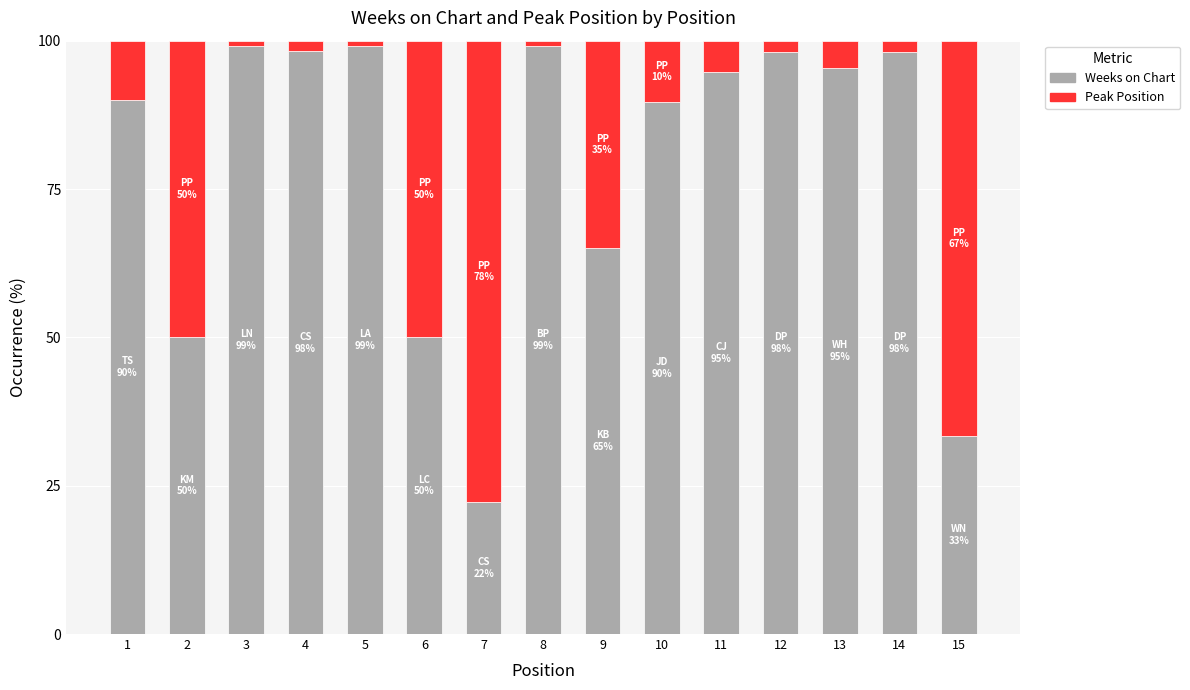

How many data points does each series have?

15